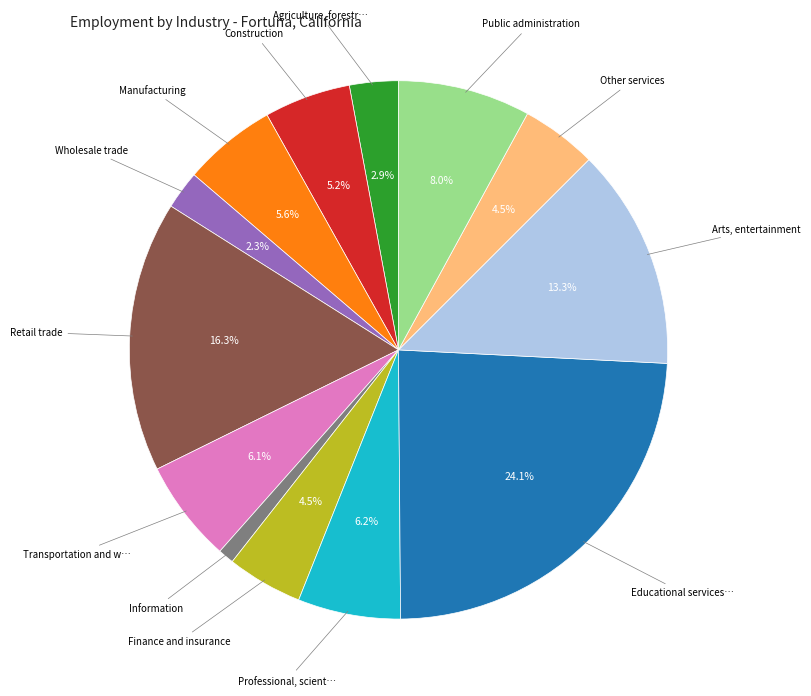

Is there any slice that represents more than half of the pie?

No